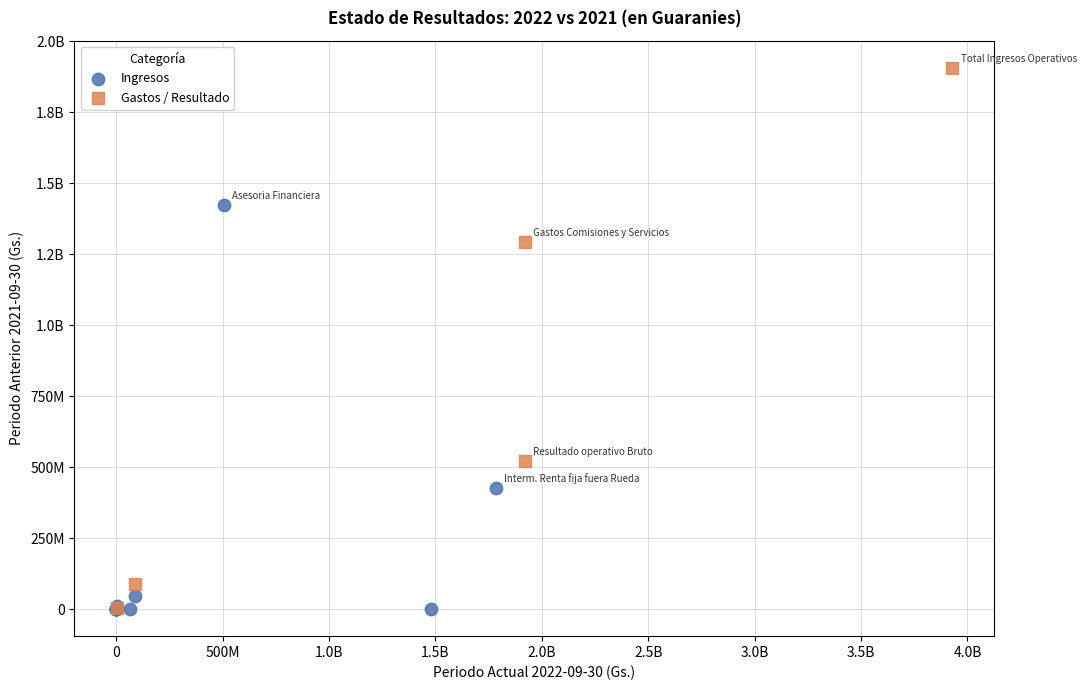

What are all the series names shown in the legend?

Ingresos, Gastos / Resultado